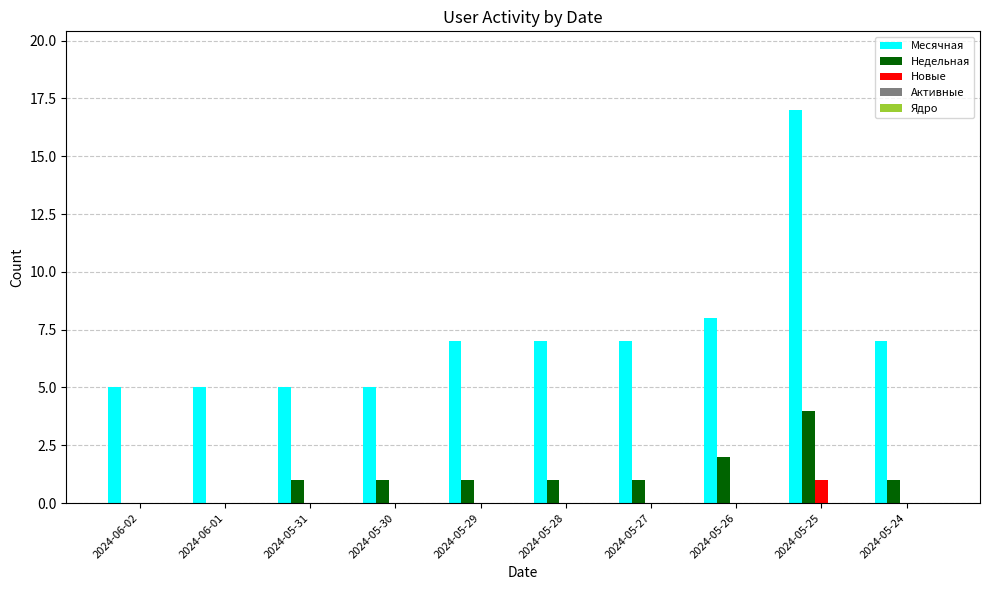

The Месячная series shows 7 at 2024-05-29. True or false?

True